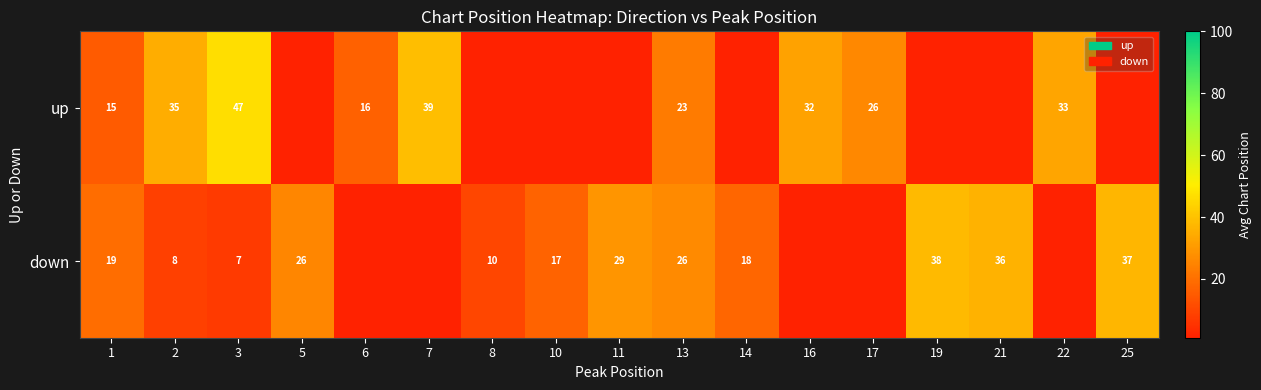

At which category does the chart reach its peak across all series?

3